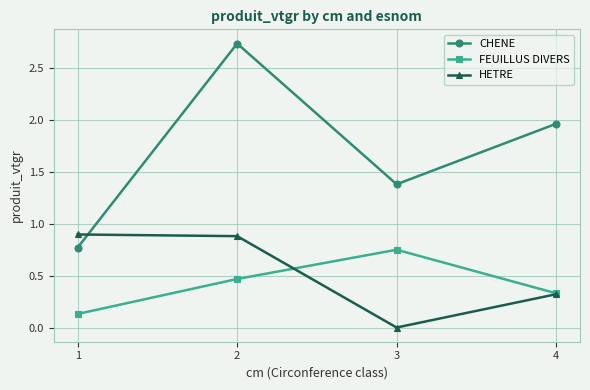

Is this an area chart (filled region under the line)?

No